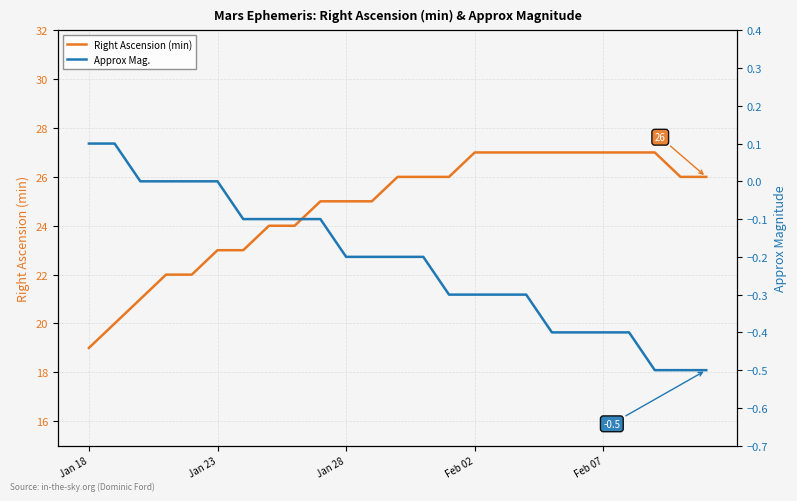

What is the minimum value for Right Ascension (min)?

19